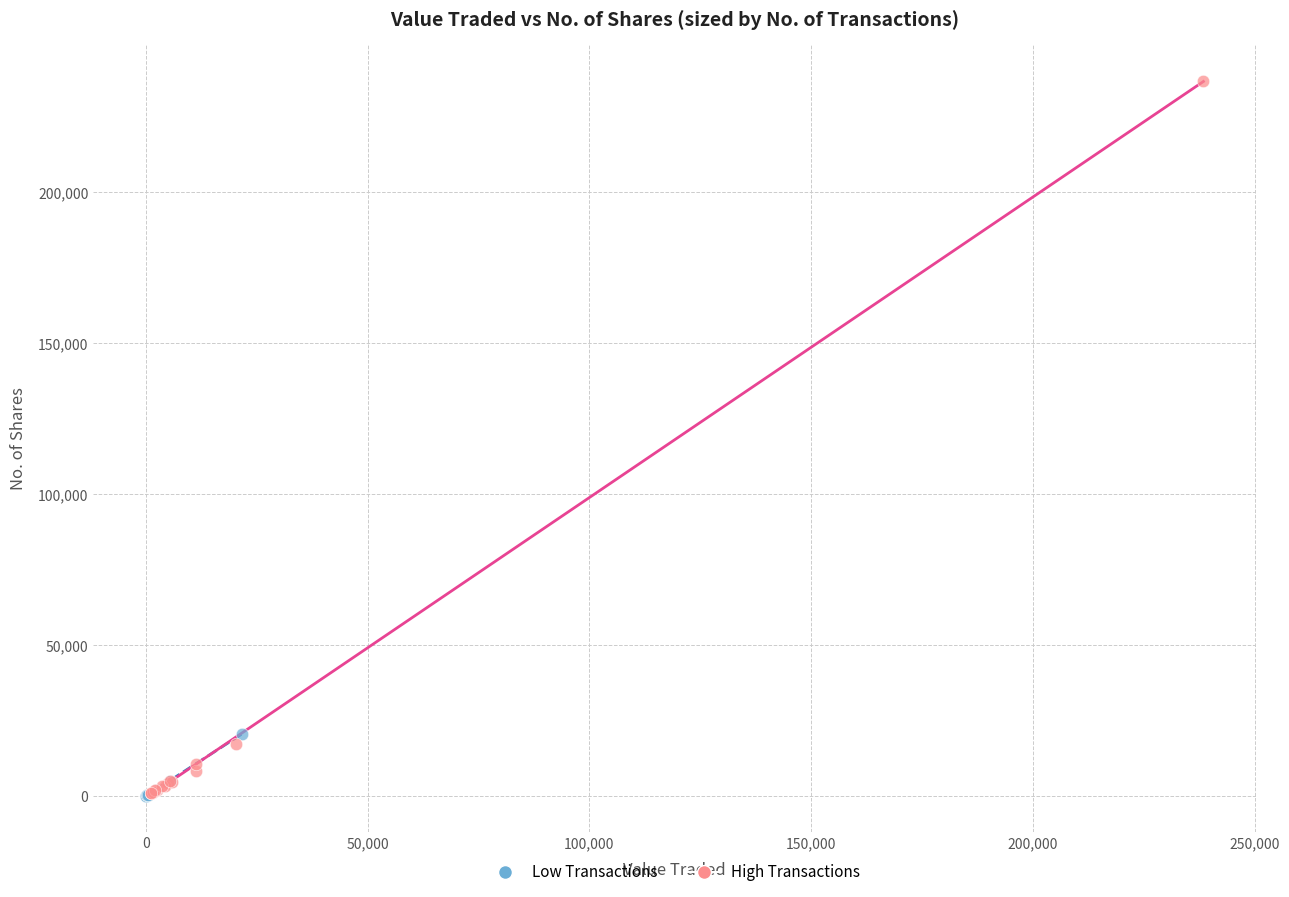

Which series has the largest Y range (max minus min)?

High Transactions